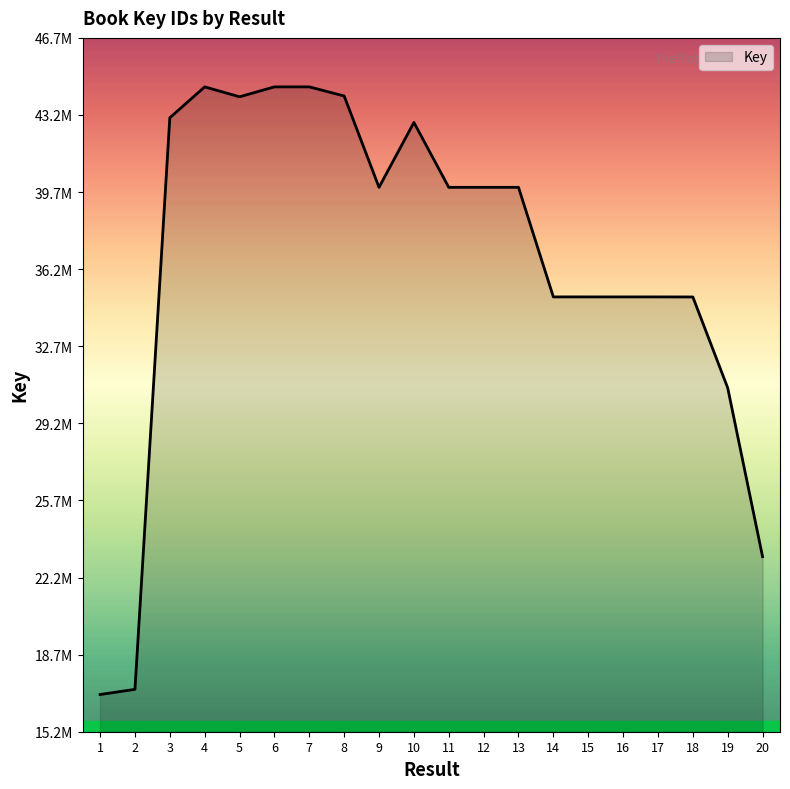

True or false: the data shows 66576281 at 10.

False